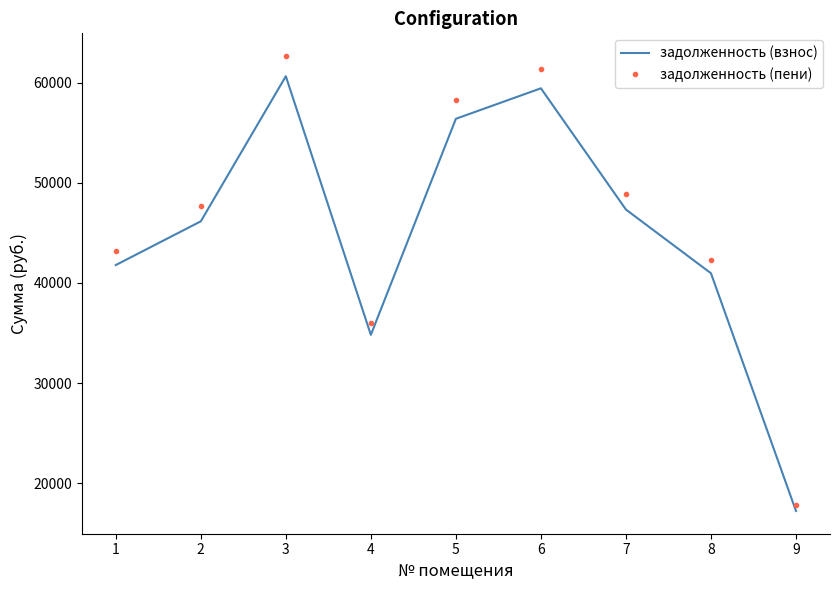

What is the difference between the задолженность (взнос) values at 1 and 6?

17656.3